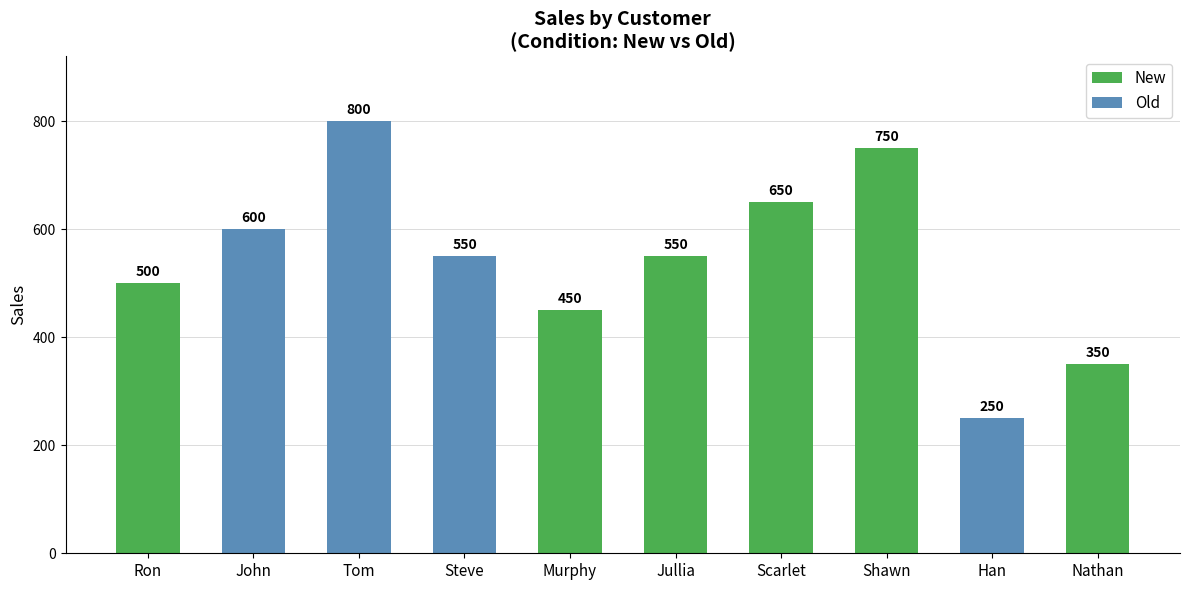

Approximately how many times larger is the value at Tom compared to John?

1.3